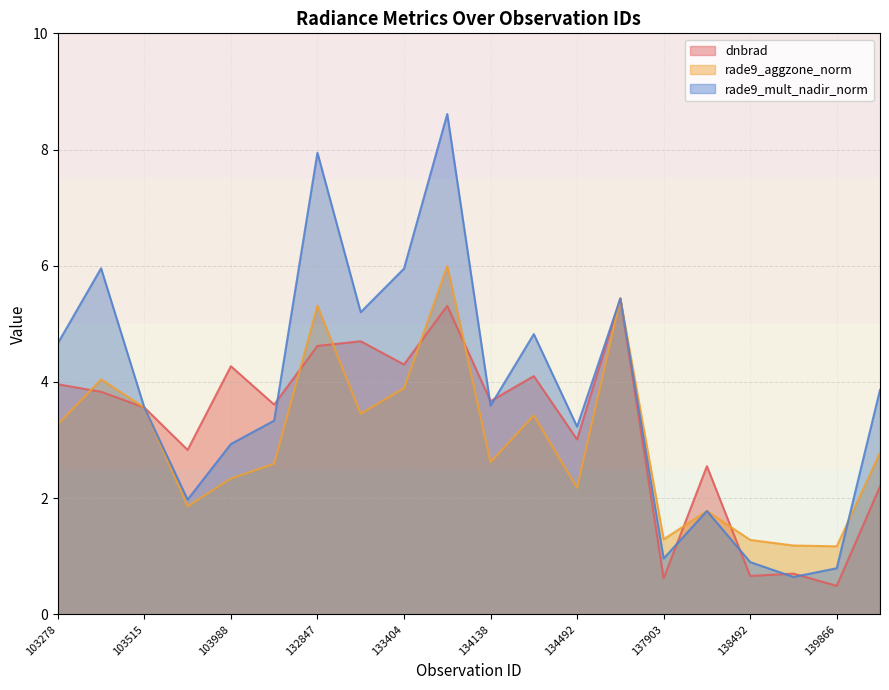

Where do rade9_aggzone_norm and rade9_mult_nadir_norm first cross each other?

139866 and 140059